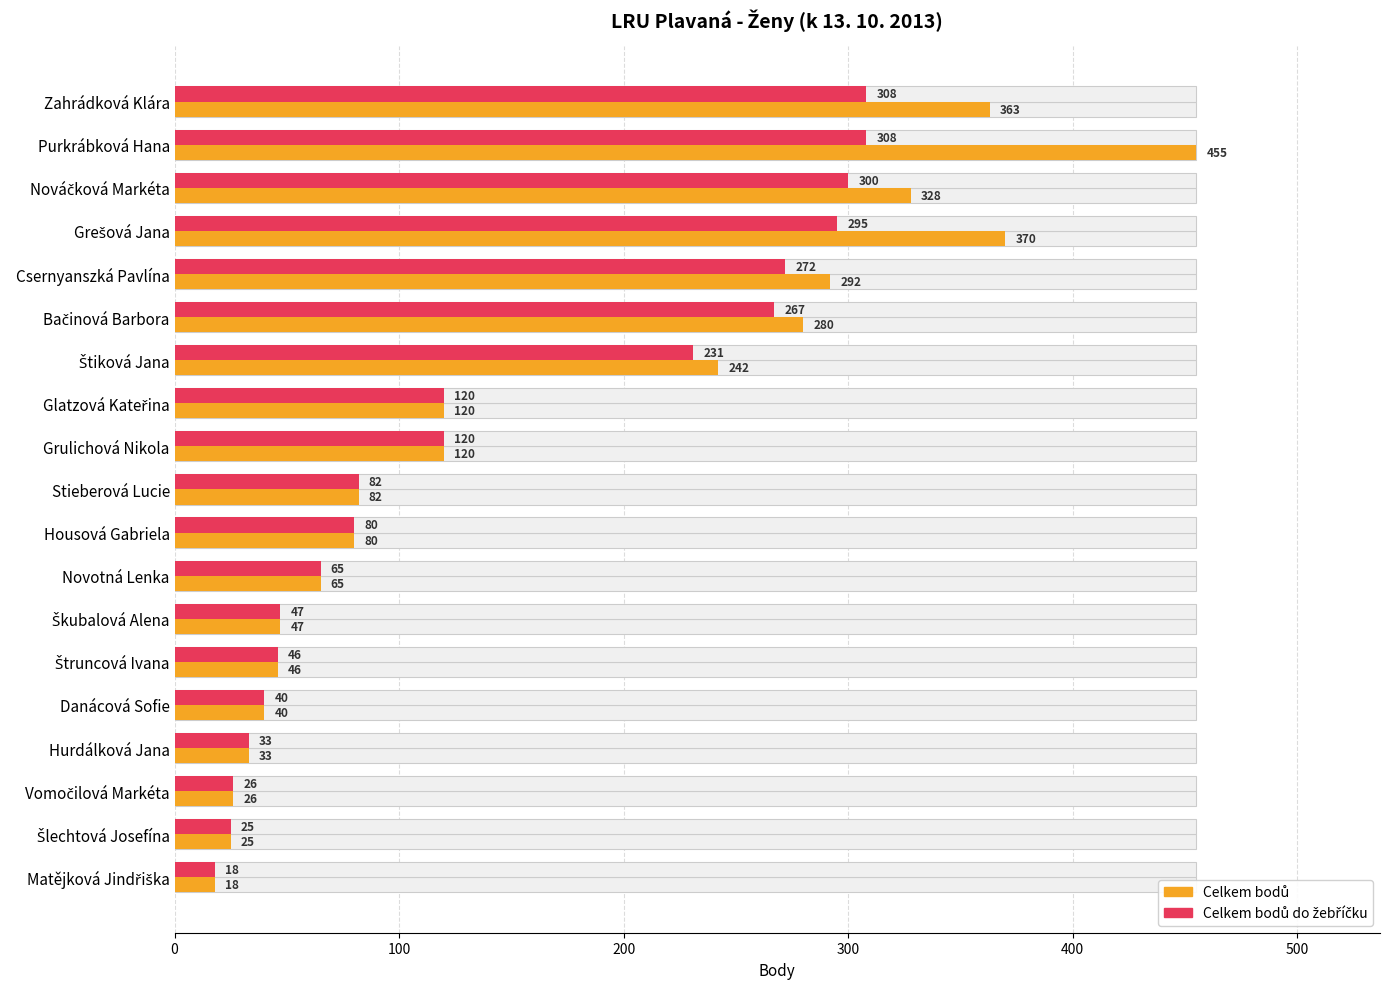

Reading left to right, transcribe all the data shown in this chart.

Celkem bodů: 363	455	328	370	292	280	242	120	120	82	80	65	47	46	40	33	26	25	18
Celkem bodů do žebříčku: 308	308	300	295	272	267	231	120	120	82	80	65	47	46	40	33	26	25	18